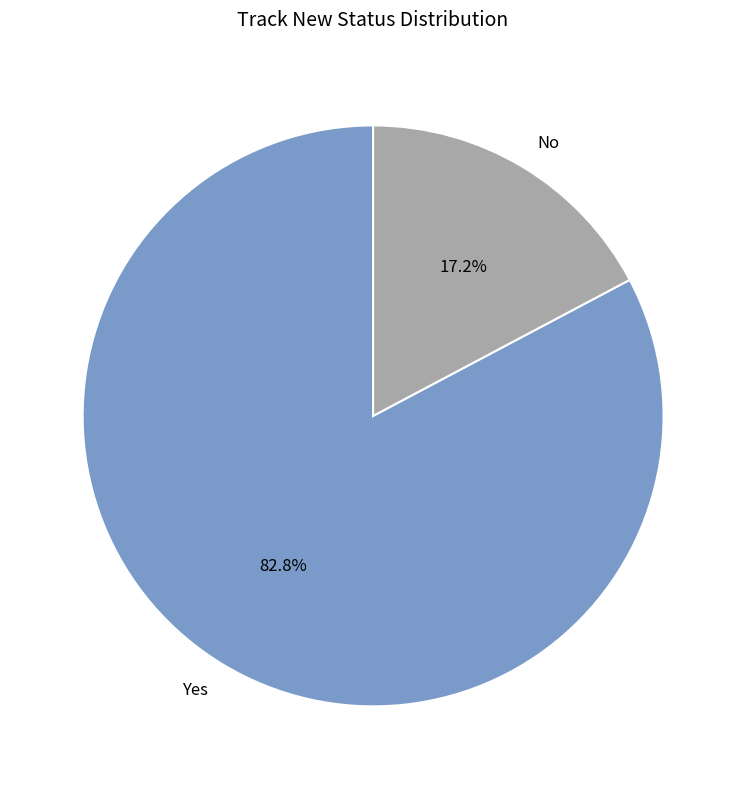

Which has a higher value, No or Yes?

Yes